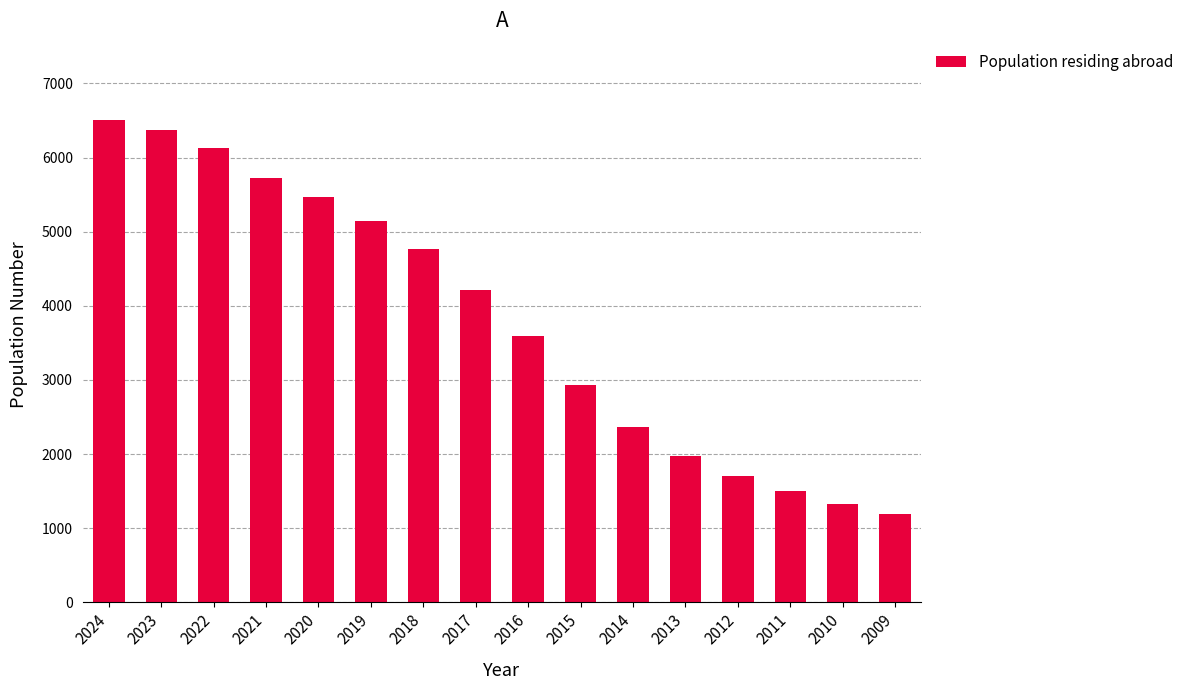

True or false: the data shows 1979 at 2013.

True